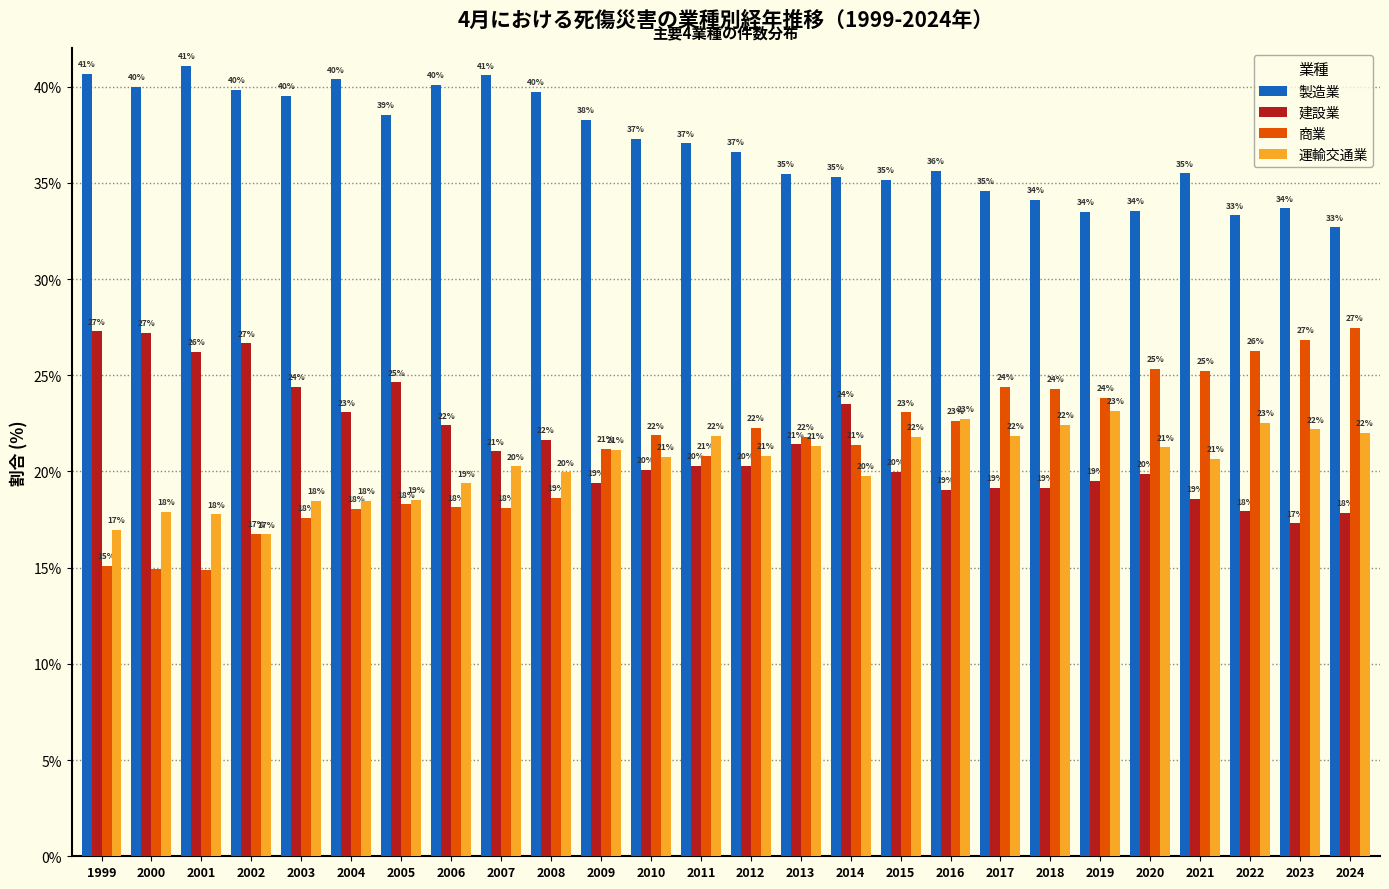

What is the difference between the maximum and minimum values in the 建設業 series?

10.0